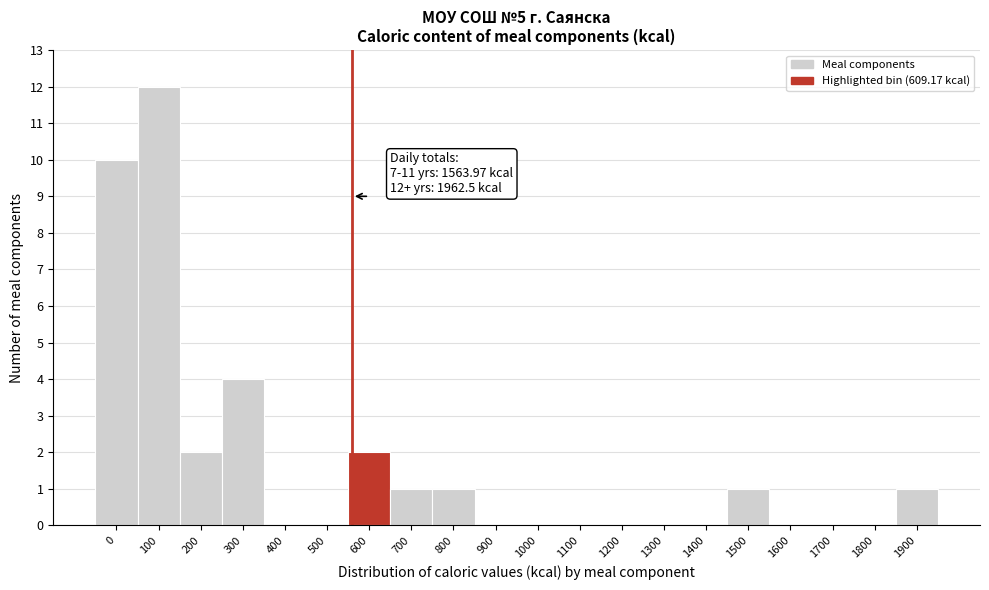

Reading right to left, what are all the values shown in this chart?

1900=1	1800=0	1700=0	1600=0	1500=1	1400=0	1300=0	1200=0	1100=0	1000=0	900=0	800=1	700=1	600=2	500=0	400=0	300=4	200=2	100=12	0=10